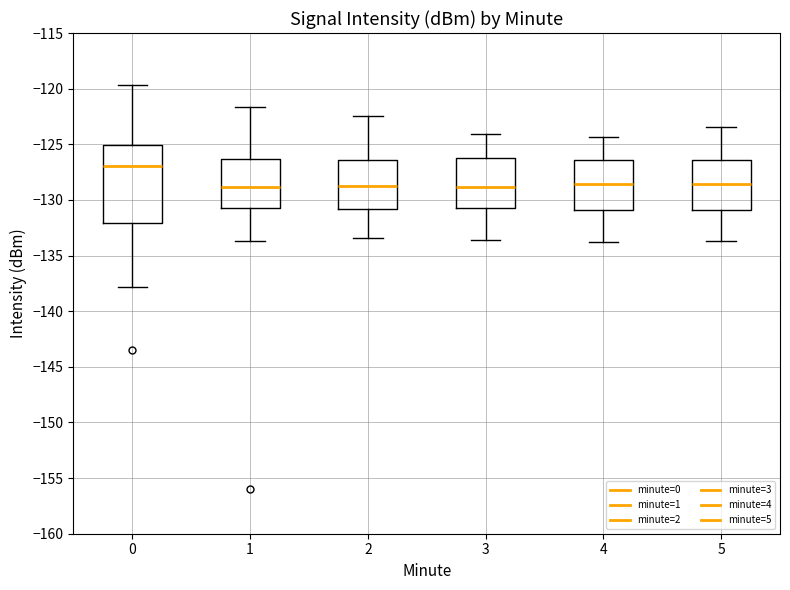

Reading left to right, read every box against the y-axis: the position of its median line, the range the box covers, and the ends of its whiskers. The values are not printed on the chart, so give them approximately, as read against the axis.

0: median -127.0, box -132.0 to -125.0, whiskers -138.0 to -119.5
1: median -129.0, box -130.5 to -126.5, whiskers -133.5 to -121.5
2: median -128.5, box -131.0 to -126.5, whiskers -133.5 to -122.5
3: median -129.0, box -131.0 to -126.5, whiskers -133.5 to -124.0
4: median -128.5, box -131.0 to -126.5, whiskers -134.0 to -124.5
5: median -128.5, box -131.0 to -126.5, whiskers -133.5 to -123.5